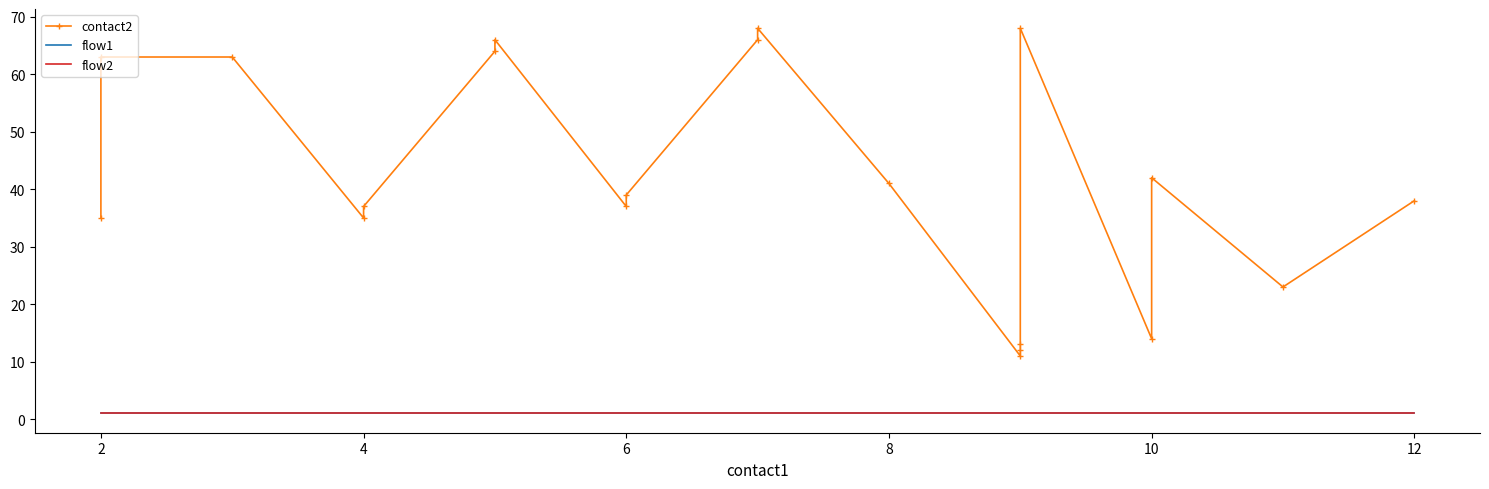

What is the minimum value for flow1?

1